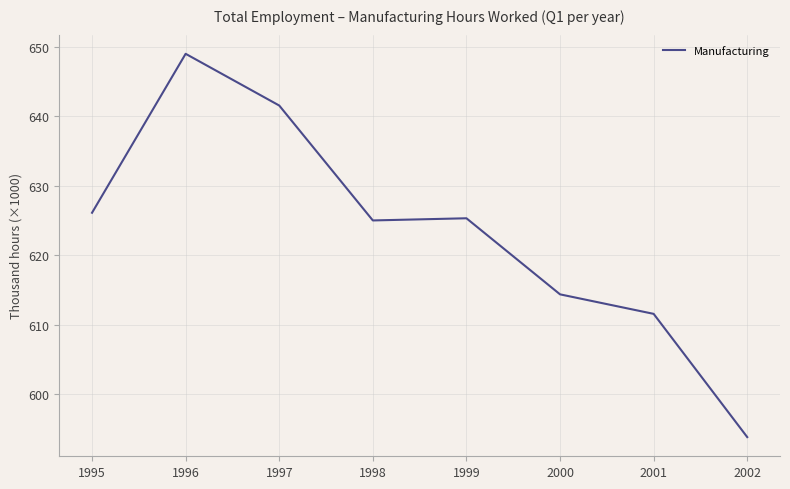

Does the chart have visible grid lines?

Yes